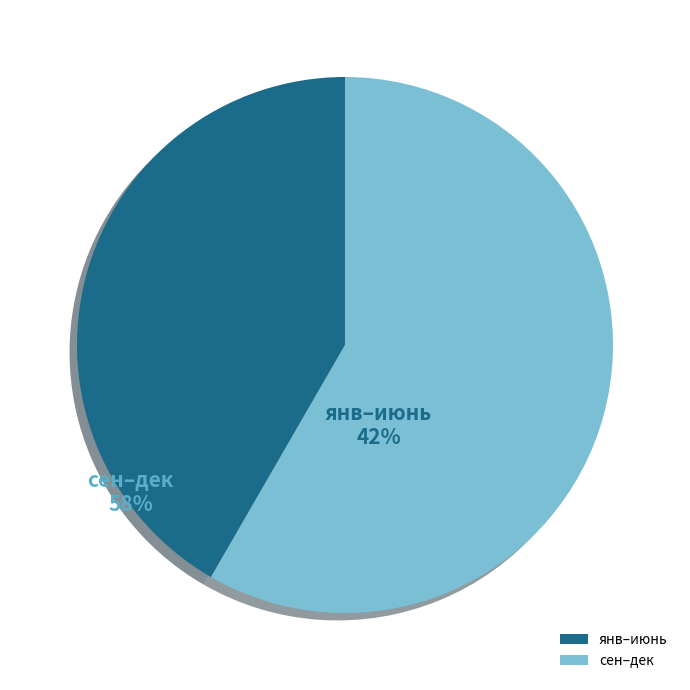

Rank the categories by value from lowest to highest.

янв–июнь, сен–дек